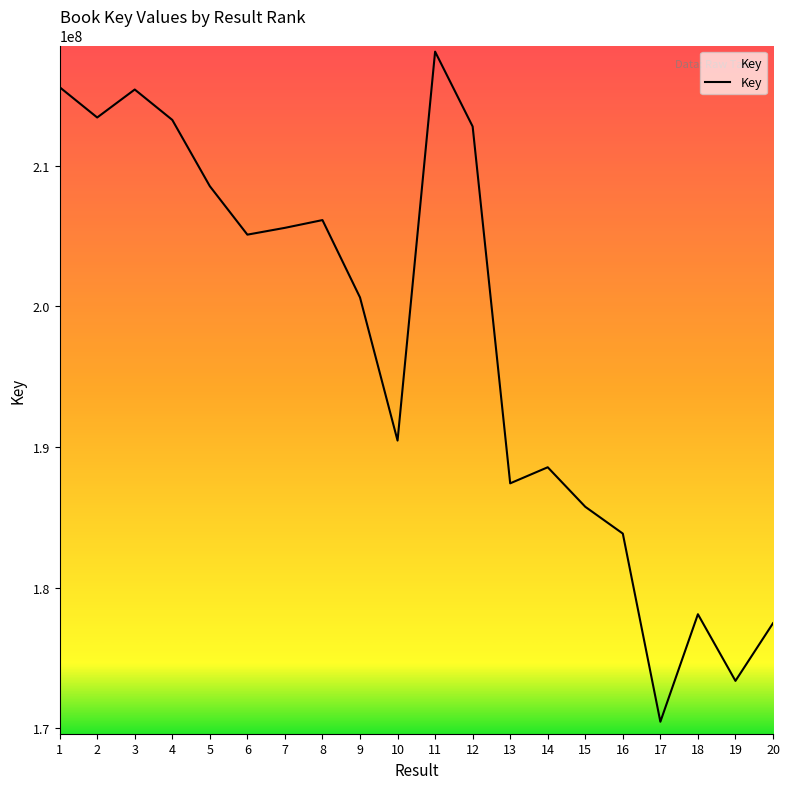

The chart shows a value of 231732042 at 18. True or false?

False